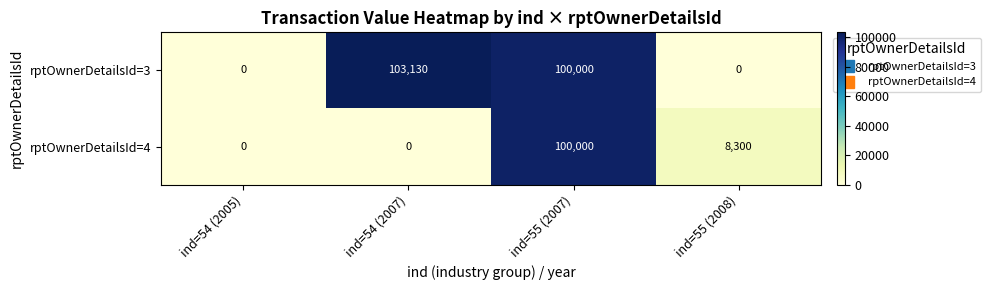

True or false: rptOwnerDetailsId=3 has a value of -50203 at ind=54 (2005).

False